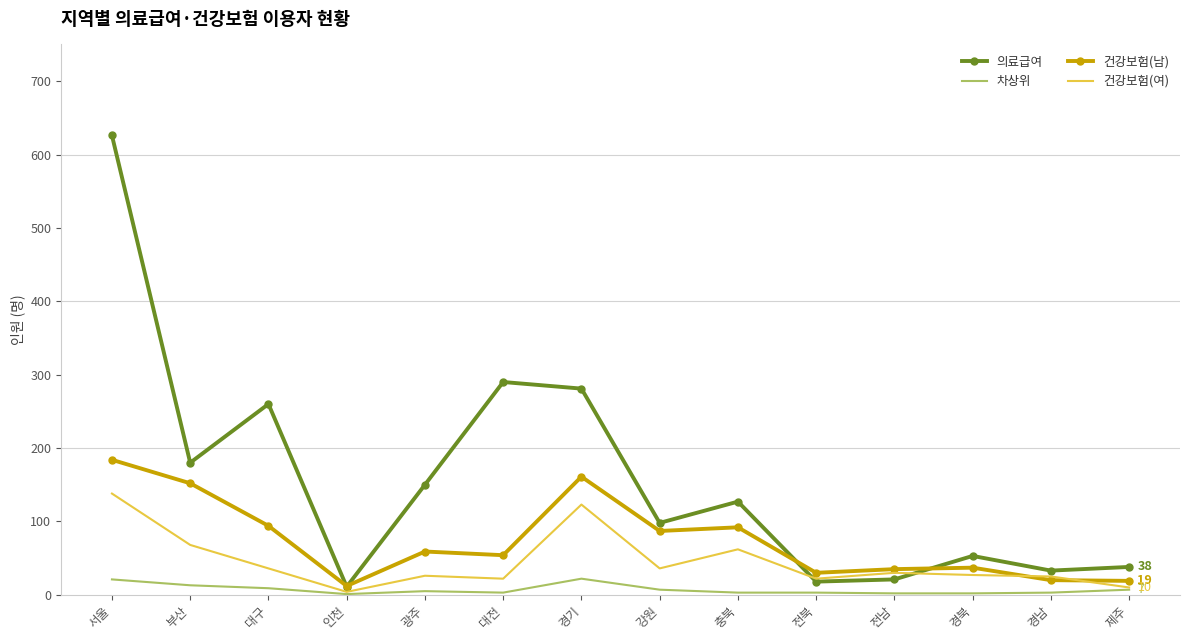

What is the difference between the maximum and second lowest values in the 건강보험(여) series?

128